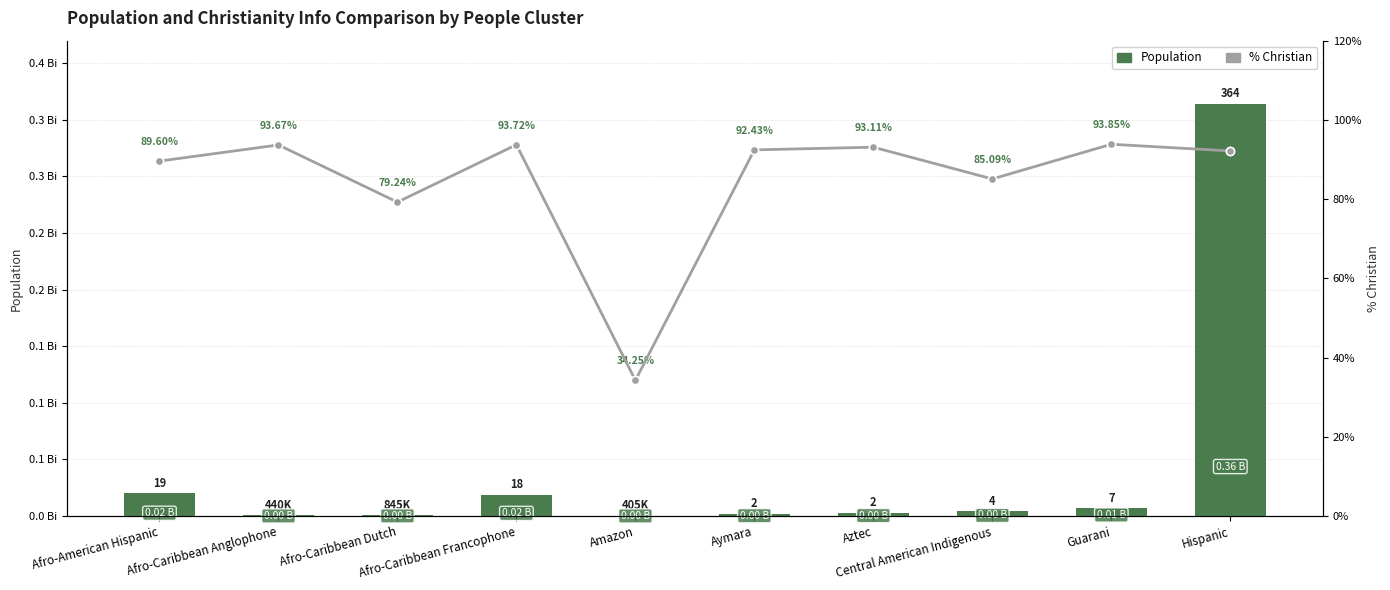

The value of % Christian at Aymara is 92.4. True or false?

True